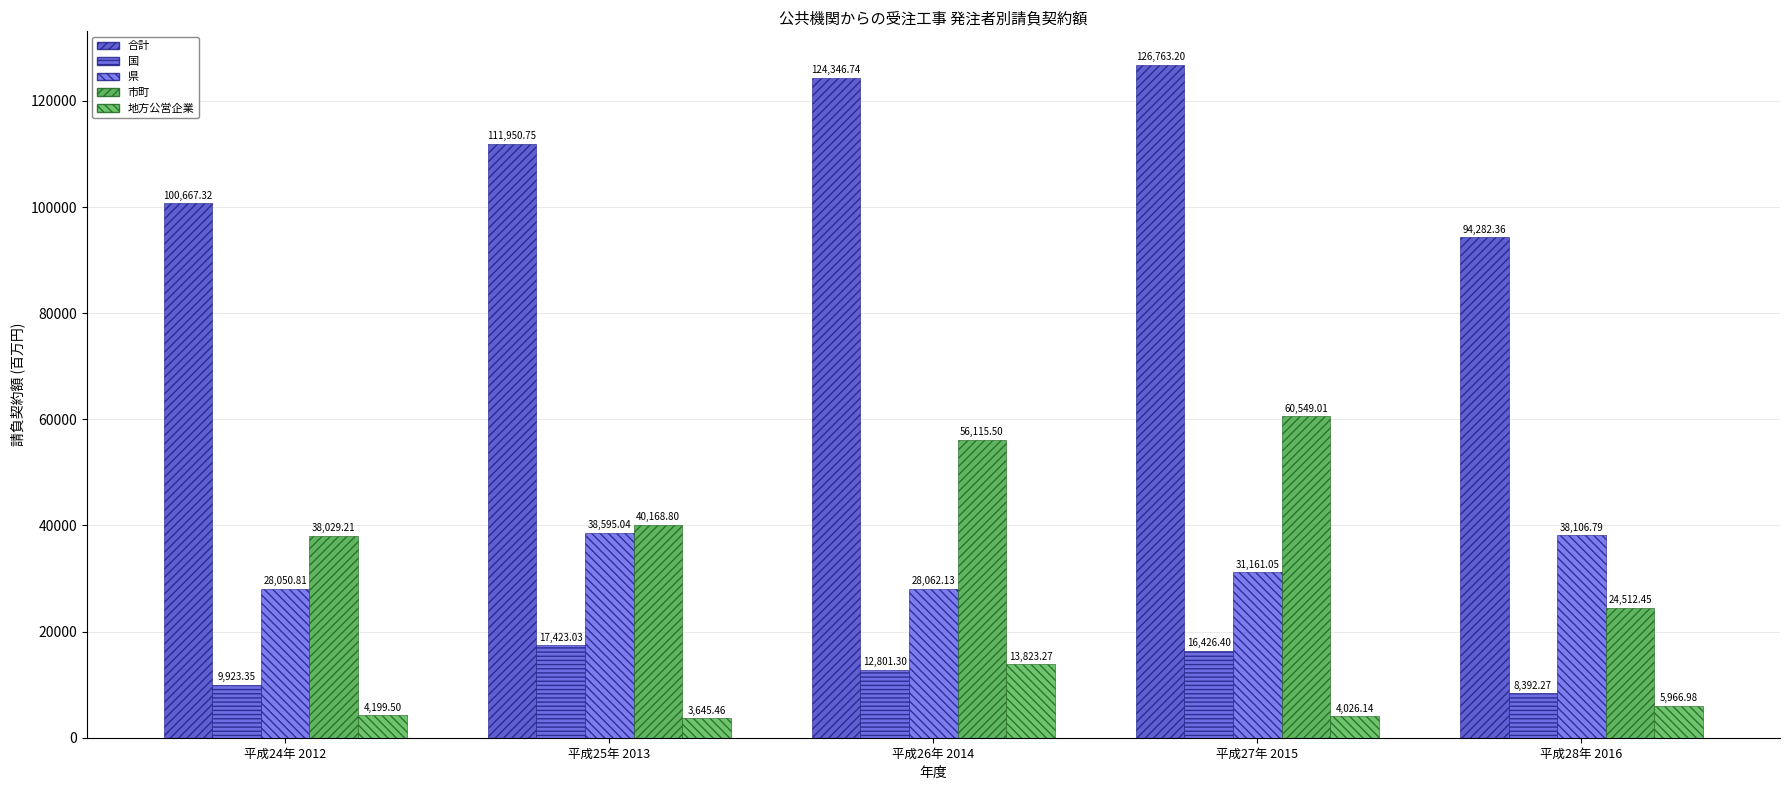

How many bars are there in each group?

5